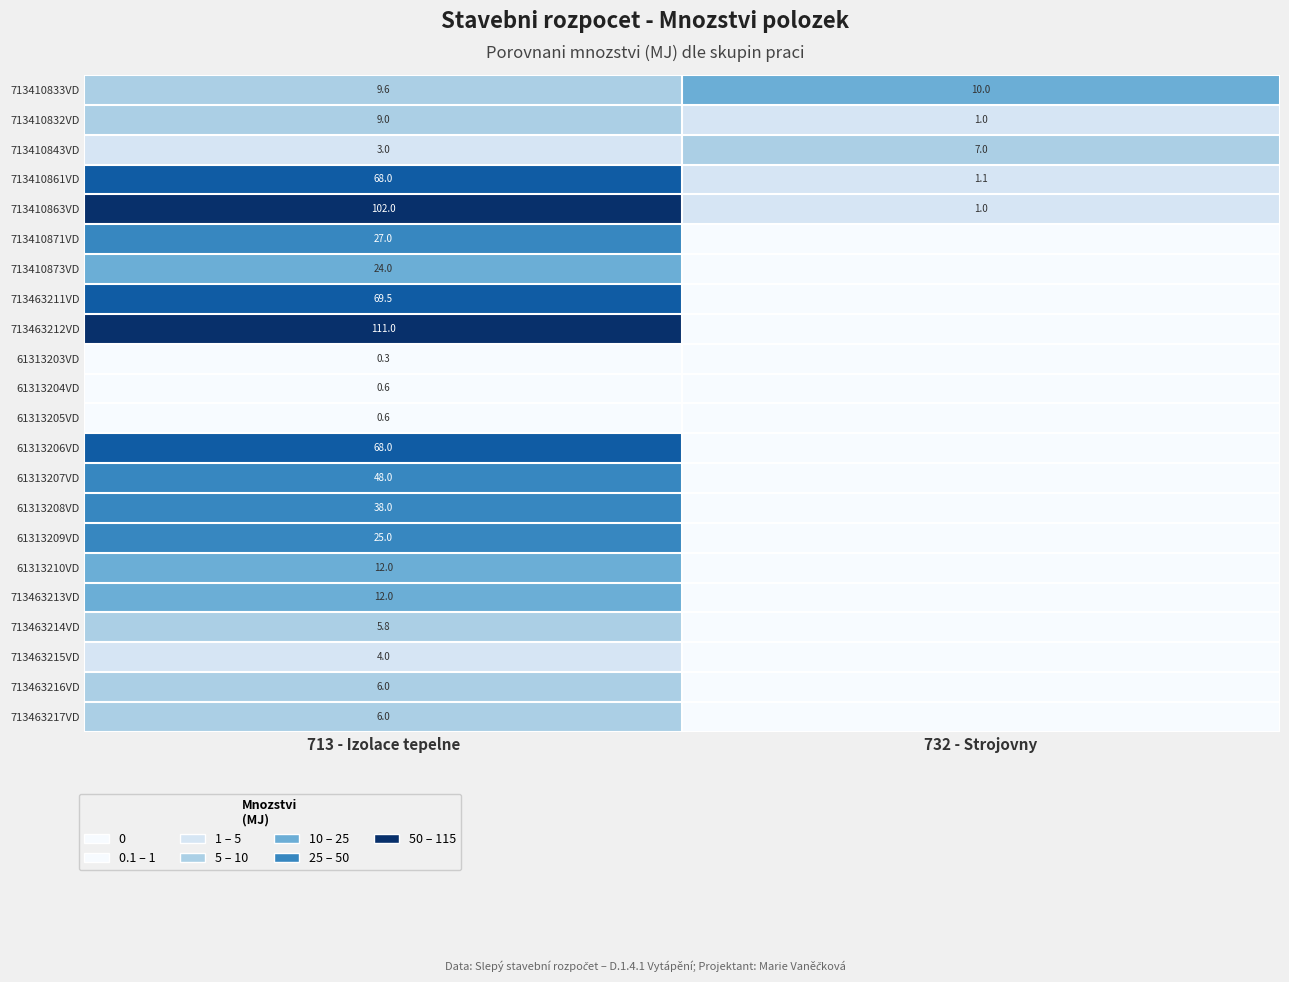

What is the spread (max minus min) of values at 713 - Izolace tepelne?

110.7